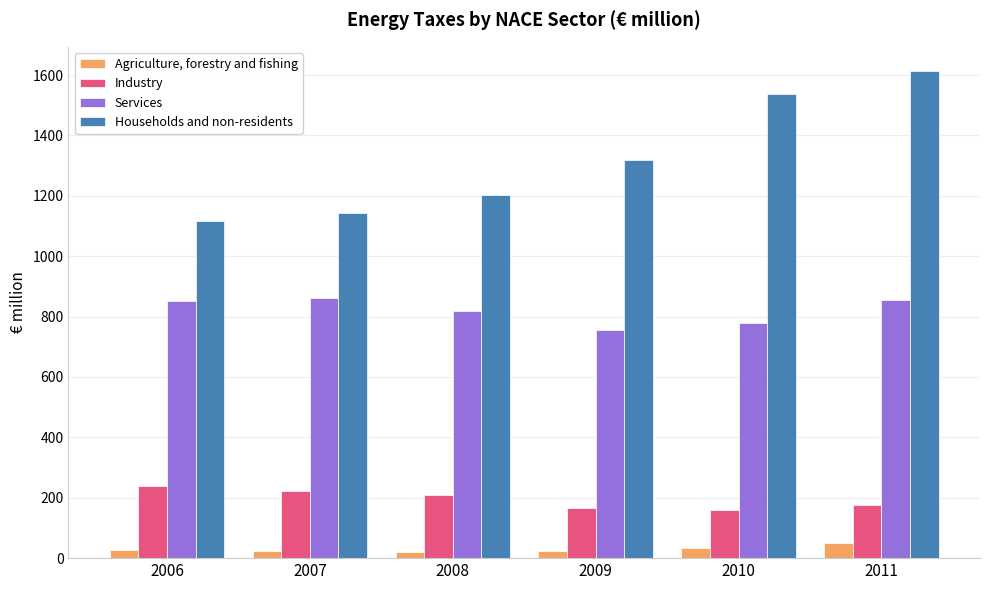

At which category is the sum across all series the highest?

2011